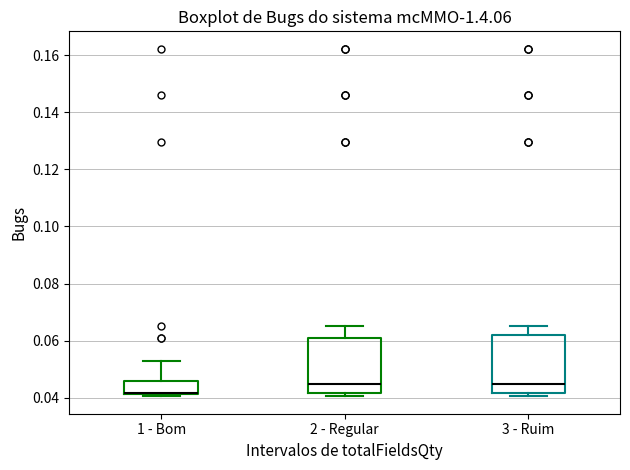

Reading left to right, read every box against the y-axis: the position of its median line, the range the box covers, and the ends of its whiskers. The values are not printed on the chart, so give them approximately, as read against the axis.

1 - Bom: median 0.042, box 0.042 to 0.046, whiskers 0.040 to 0.052
2 - Regular: median 0.044, box 0.042 to 0.060, whiskers 0.040 to 0.066
3 - Ruim: median 0.044, box 0.042 to 0.062, whiskers 0.040 to 0.066